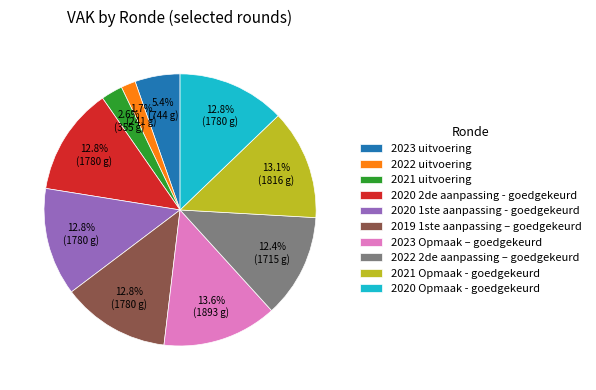

Is it true that 2019 1ste aanpassing – goedgekeurd is 13% of the pie?

True